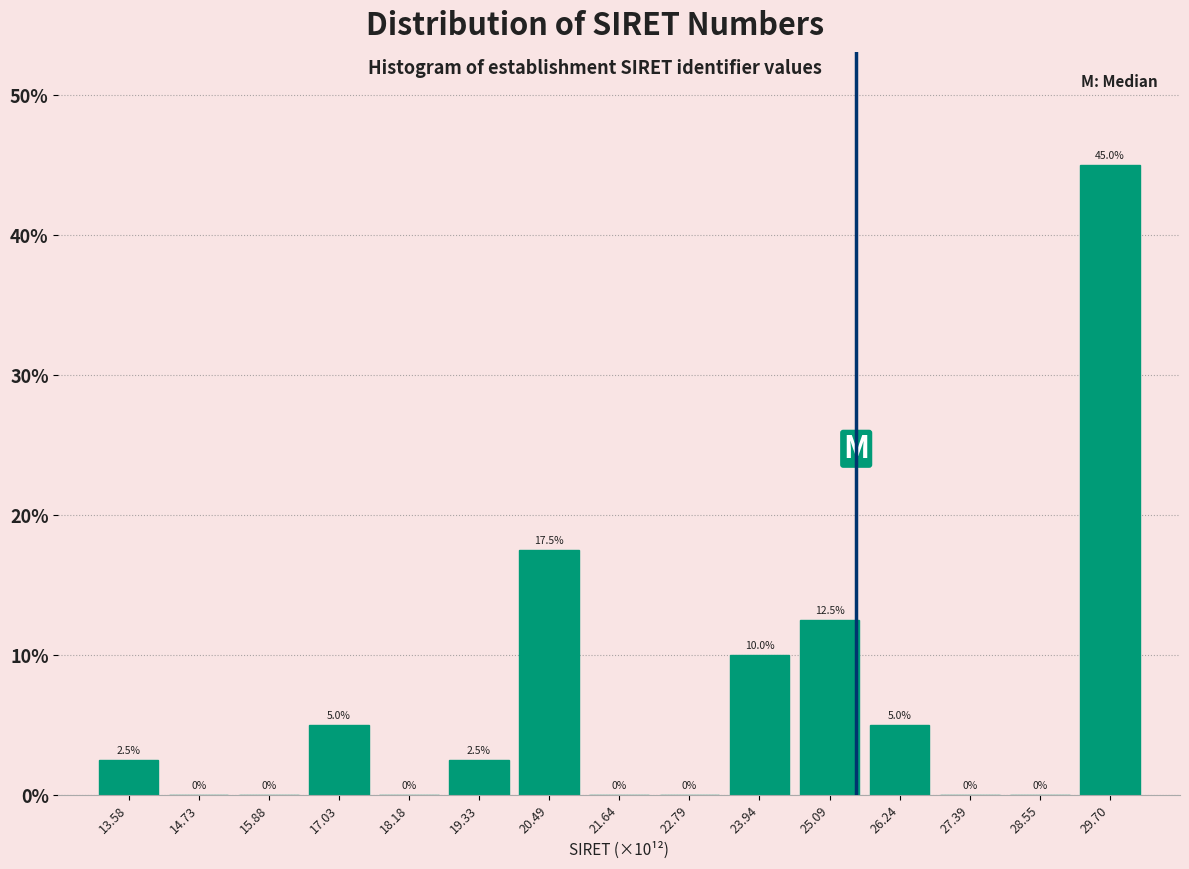

Which range on the x-axis has the tallest bar?

29.2 to 30.2